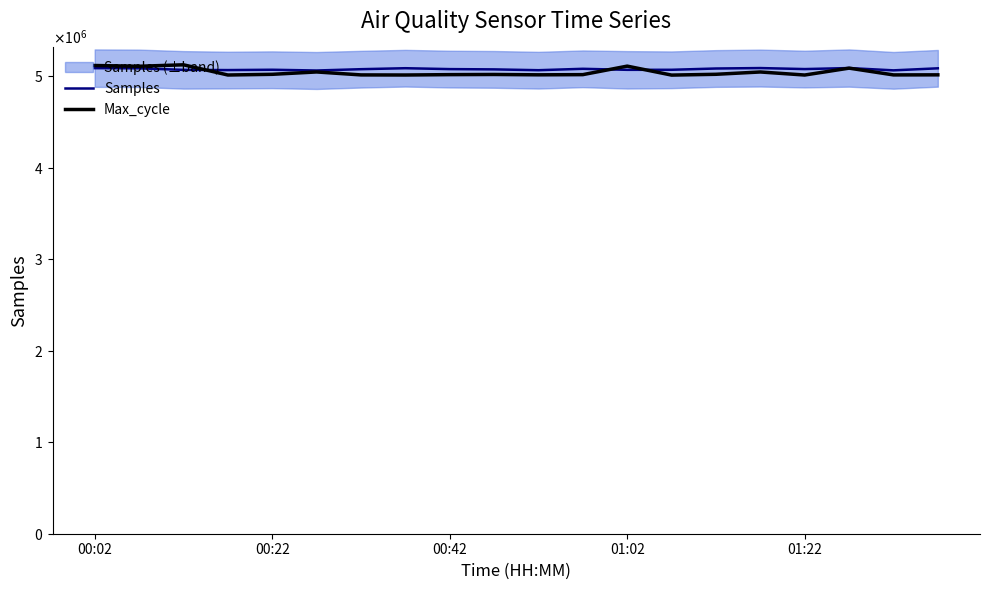

What is the maximum value shown in the chart?

5123500